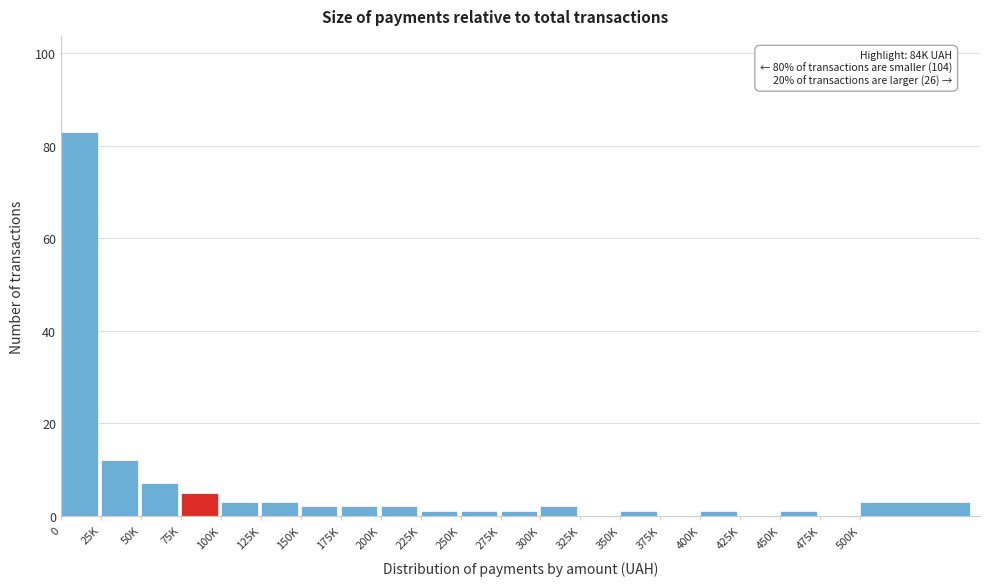

Reading right to left, transcribe all the data shown in this chart.

500K=3	475K=0	450K=1	425K=0	400K=1	375K=0	350K=1	325K=0	300K=2	275K=1	250K=1	225K=1	200K=2	175K=2	150K=2	125K=3	100K=3	75K=5	50K=7	25K=12	0=83